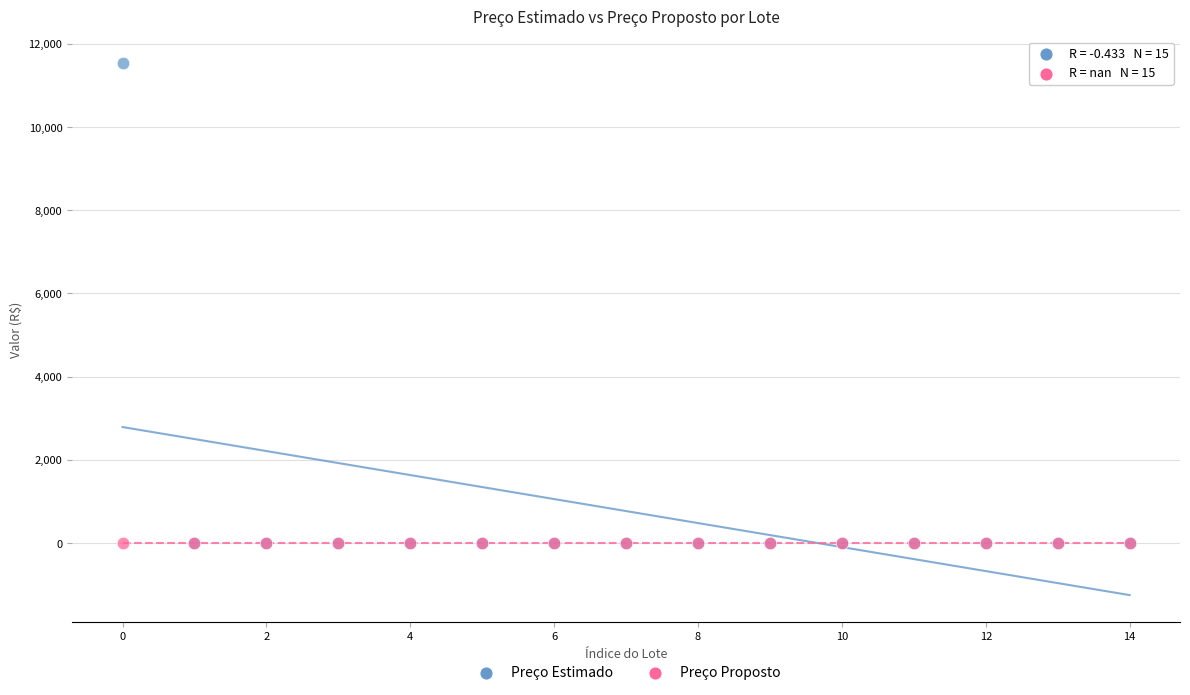

What are all the series names shown in the legend?

Preço Estimado, Preço Proposto